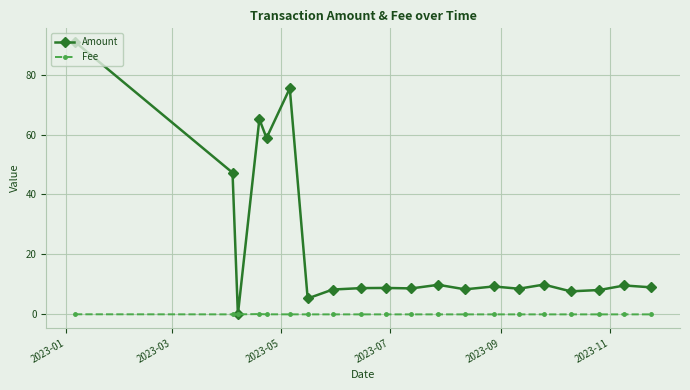

List the series in order of their overall mean, lowest first.

Fee, Amount